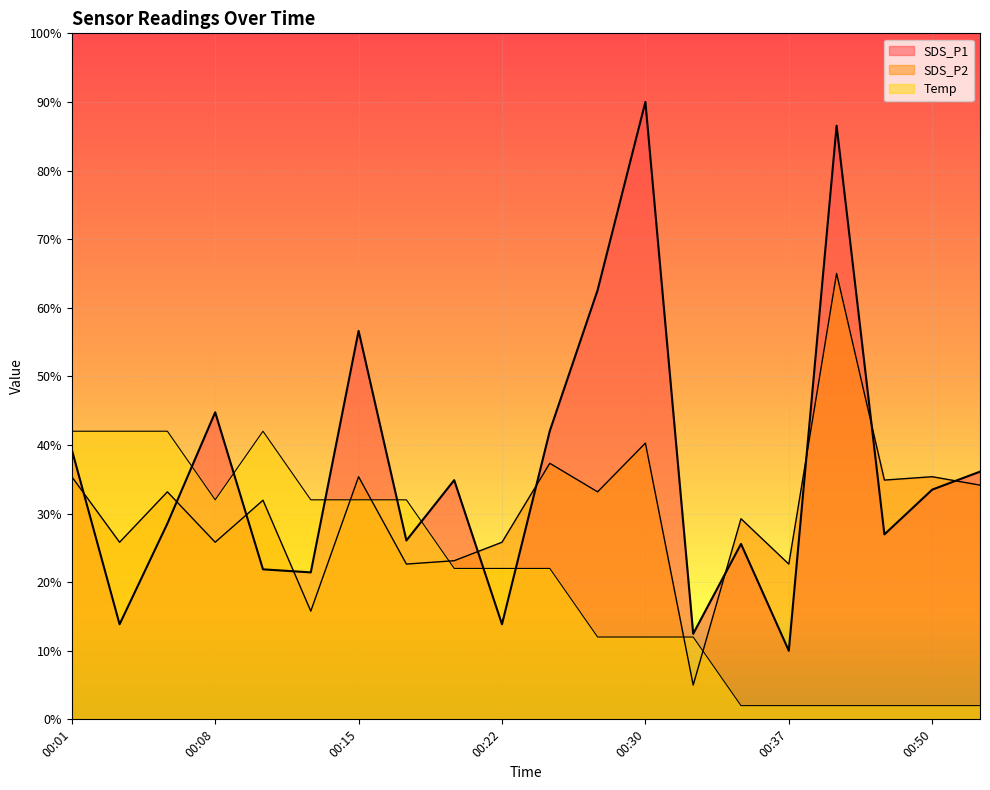

What is the greatest value displayed?

90.0